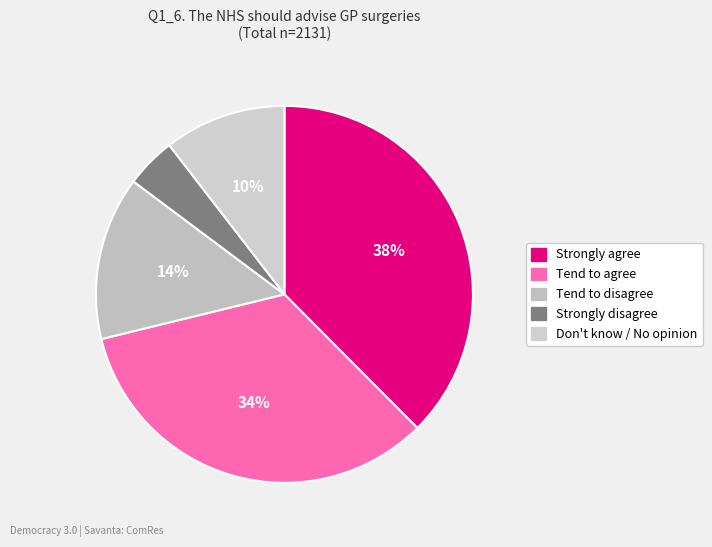

Is there any slice that represents more than half of the pie?

No